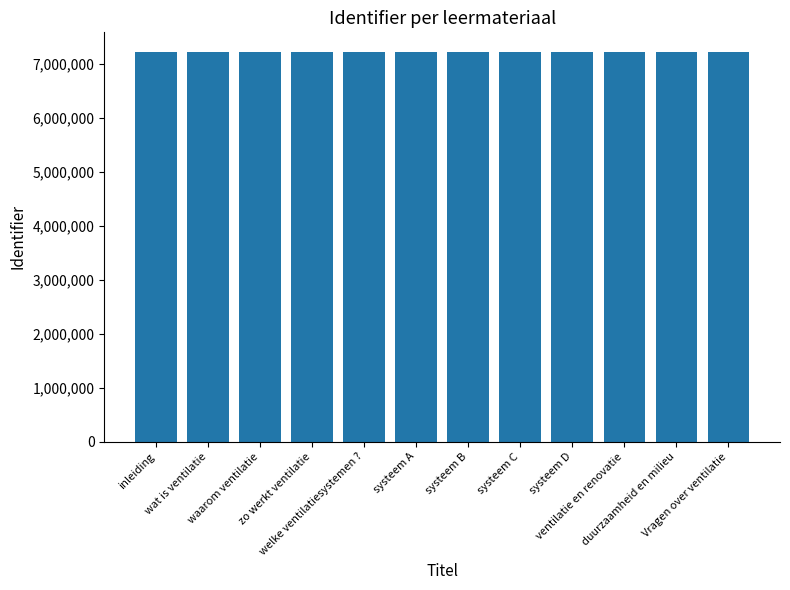

What is the minimum value shown in the chart?

7223322